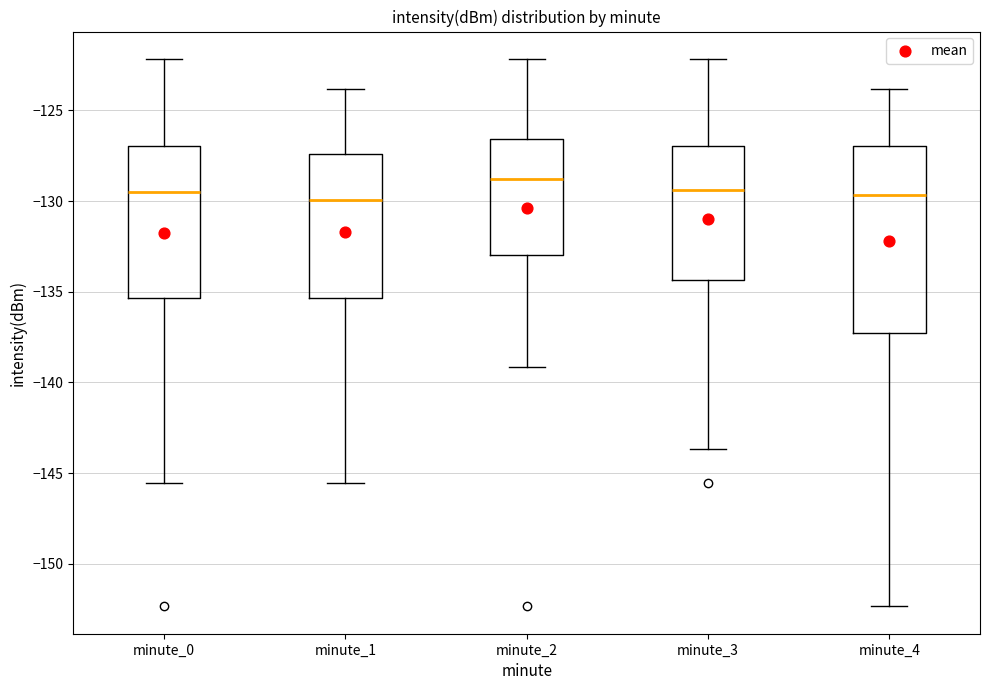

Reading left to right, read every box against the y-axis: the position of its median line, the range the box covers, and the ends of its whiskers. The values are not printed on the chart, so give them approximately, as read against the axis.

minute_0: median -129.5, box -135.5 to -127.0, whiskers -145.5 to -122.0
minute_1: median -130.0, box -135.5 to -127.5, whiskers -145.5 to -124.0
minute_2: median -129.0, box -133.0 to -126.5, whiskers -139.0 to -122.0
minute_3: median -129.5, box -134.5 to -127.0, whiskers -143.5 to -122.0
minute_4: median -129.5, box -137.5 to -127.0, whiskers -152.5 to -124.0